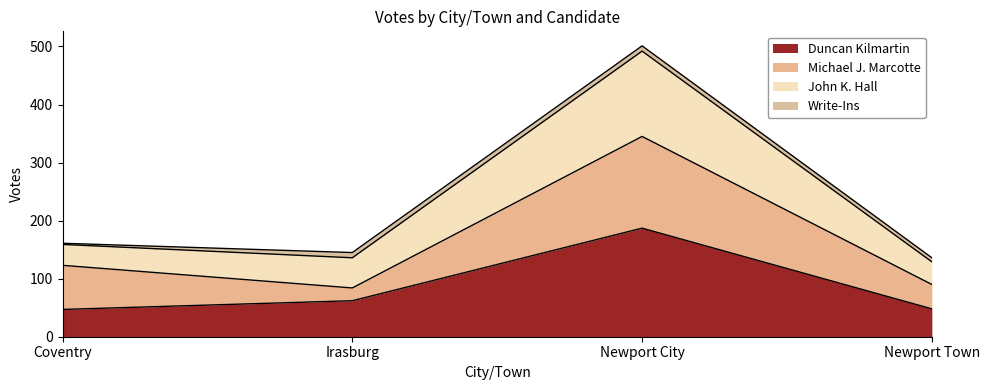

True or false: Duncan Kilmartin has a value of 257 at Newport City.

False